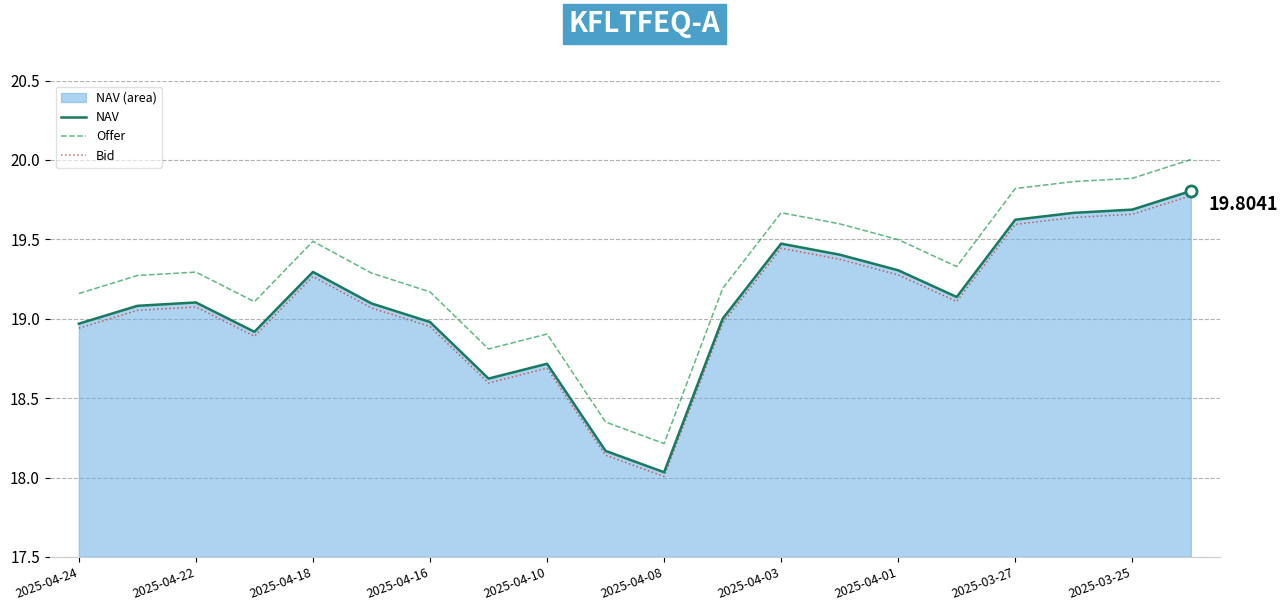

Between 2025-04-08 and 2025-04-03, which series saw the biggest shift?

Offer